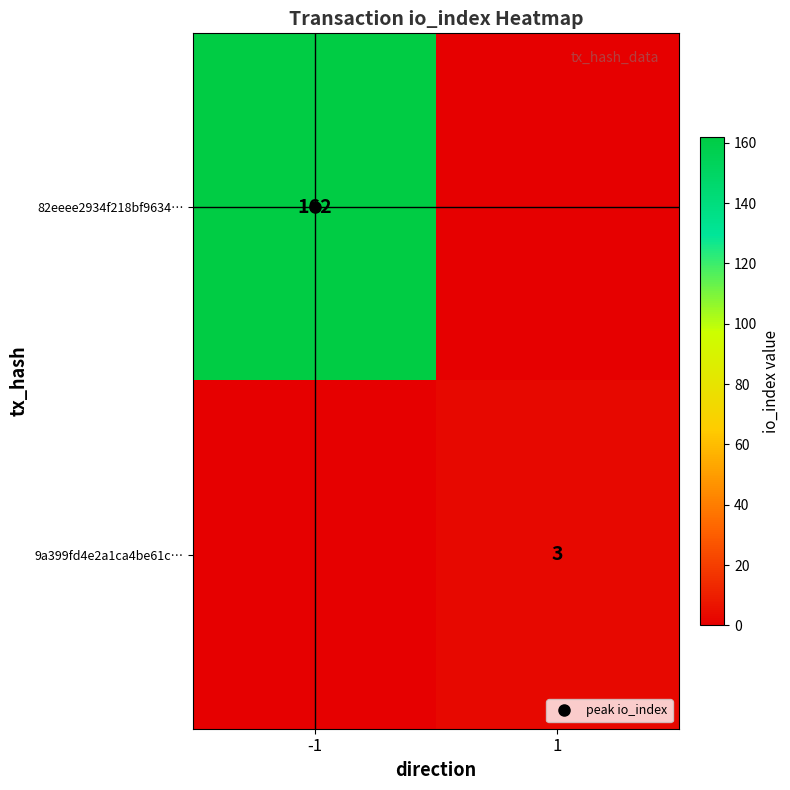

Count the 82eeee2934f218bf9634… values in the range 0 to 162.

2